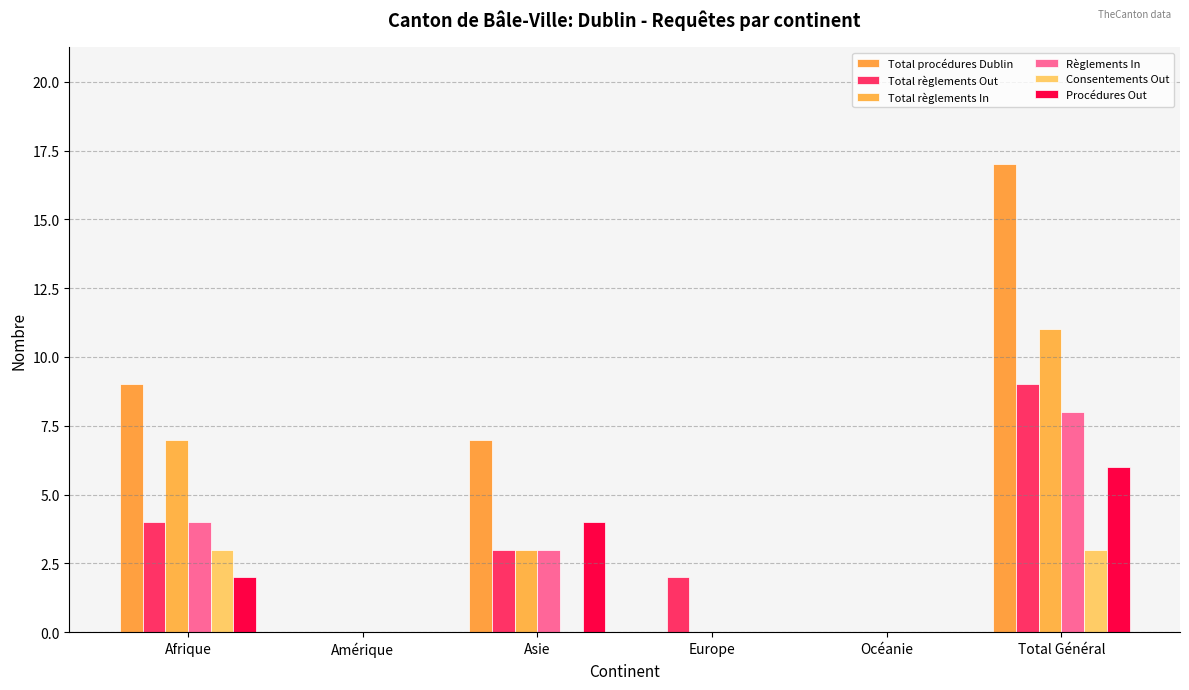

Where does the Règlements In series first go above 3?

Afrique